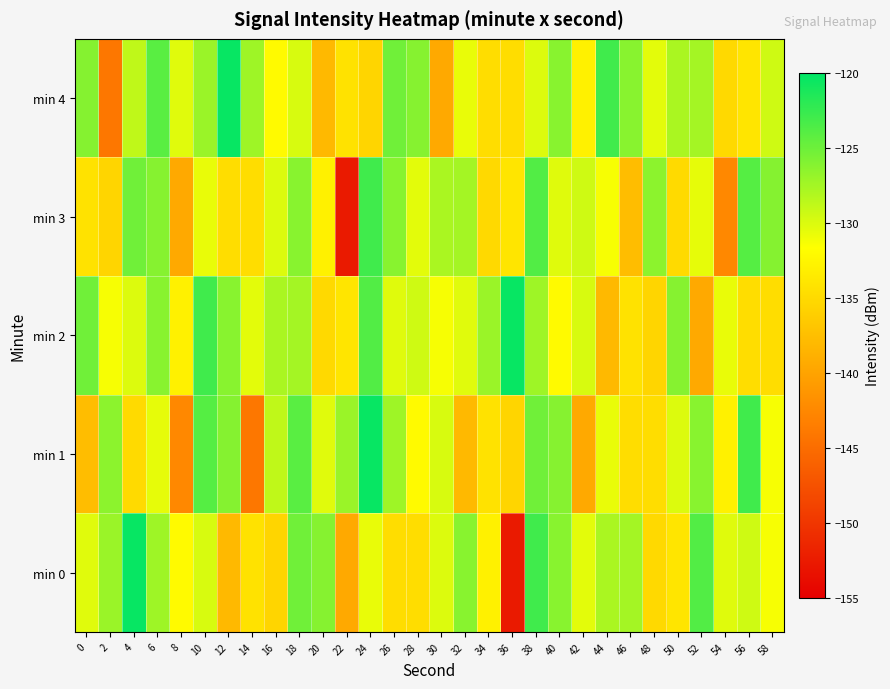

How many series are shown in this chart?

5